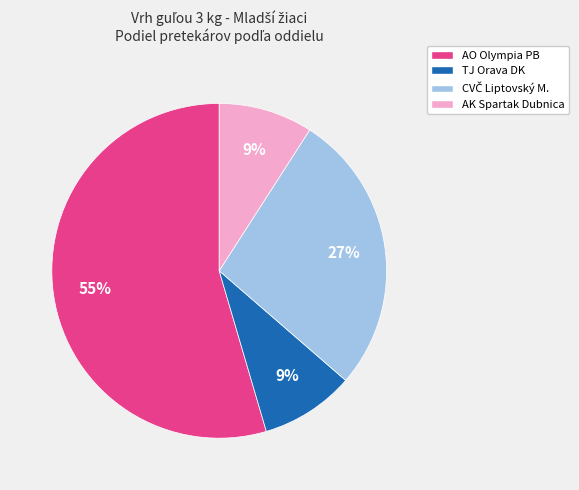

Which category has the biggest portion of the pie?

AO Olympia PB